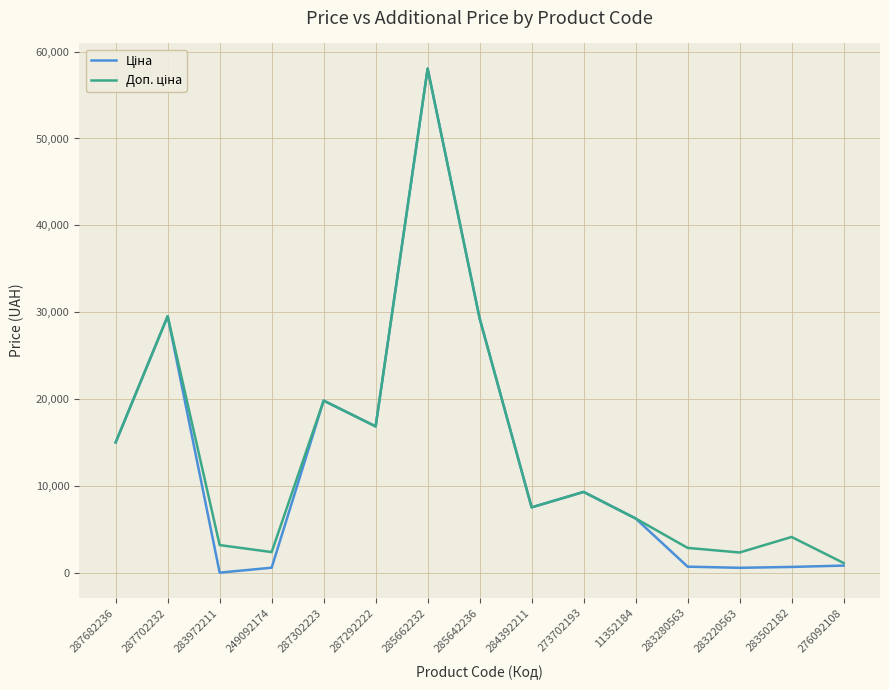

At which category is the sum across all series the highest?

285662232